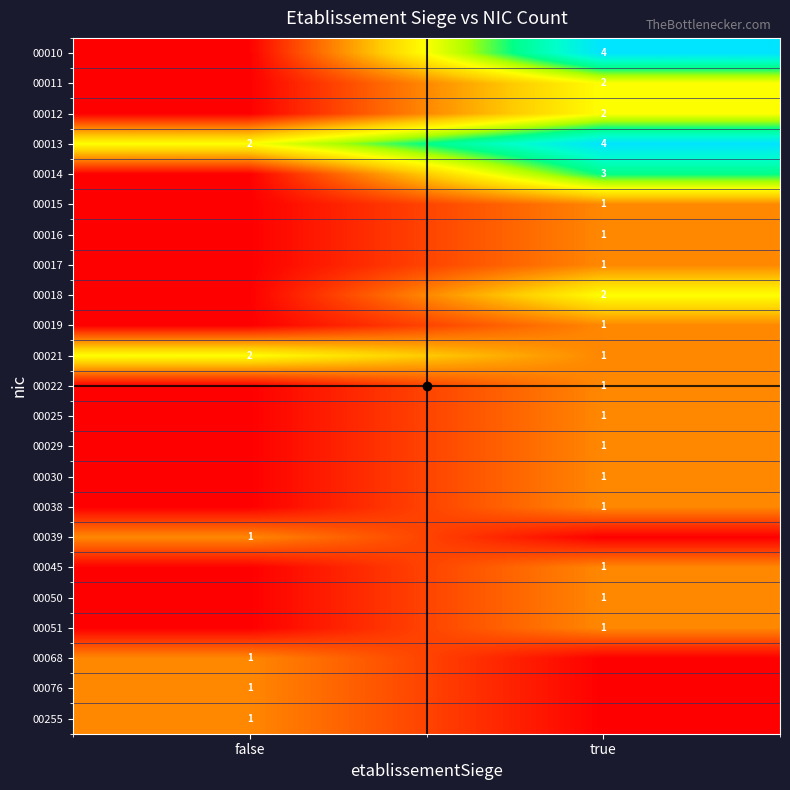

How many categories are shown in the chart?

2